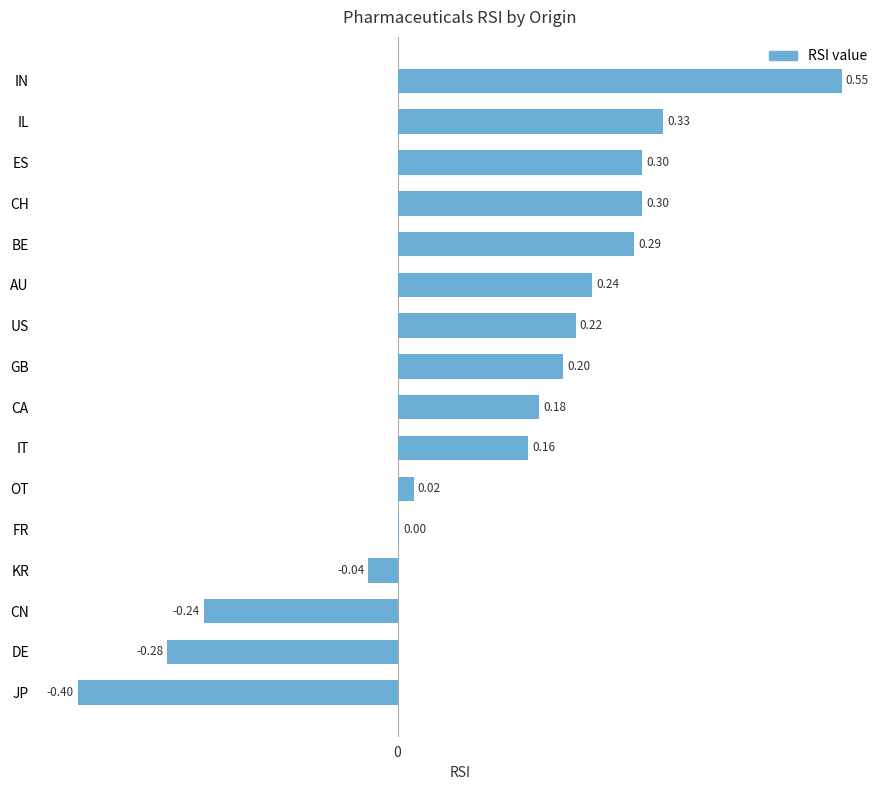

At which category does the chart reach its peak across all series?

IN